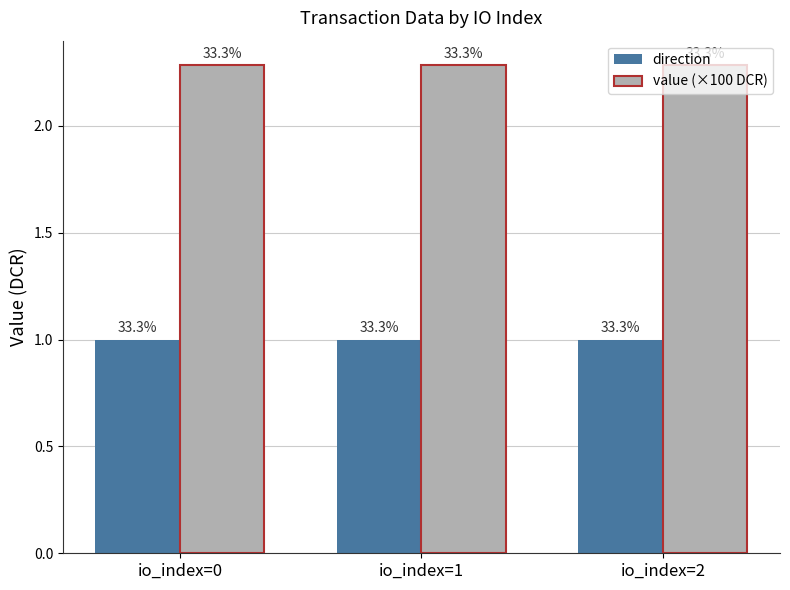

Reading left to right, what are all the values shown in this chart?

direction: io_index=0=1.0	io_index=1=1.0	io_index=2=1.0
value (×100 DCR): io_index=0=2.3	io_index=1=2.3	io_index=2=2.3